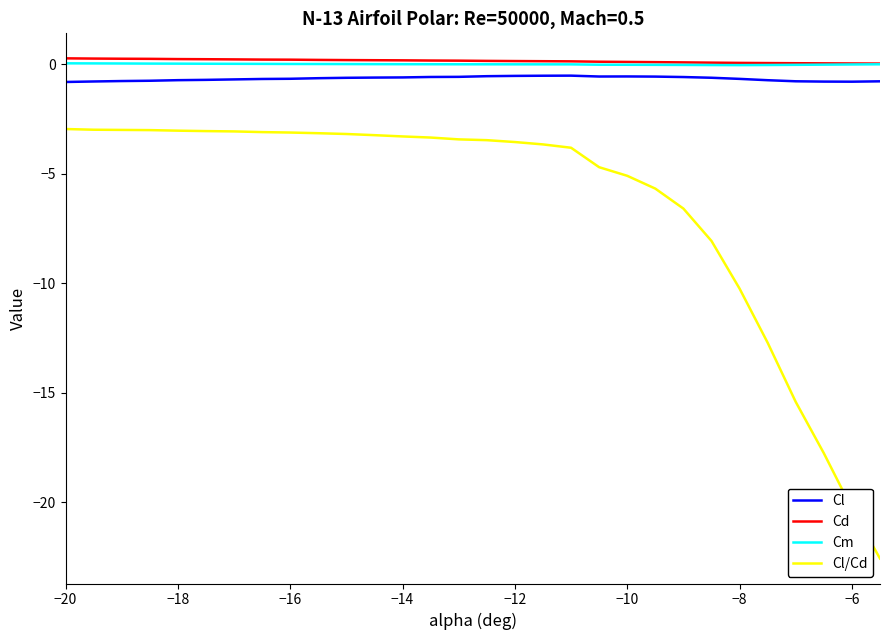

Which series has the widest spread of values?

Cl/Cd